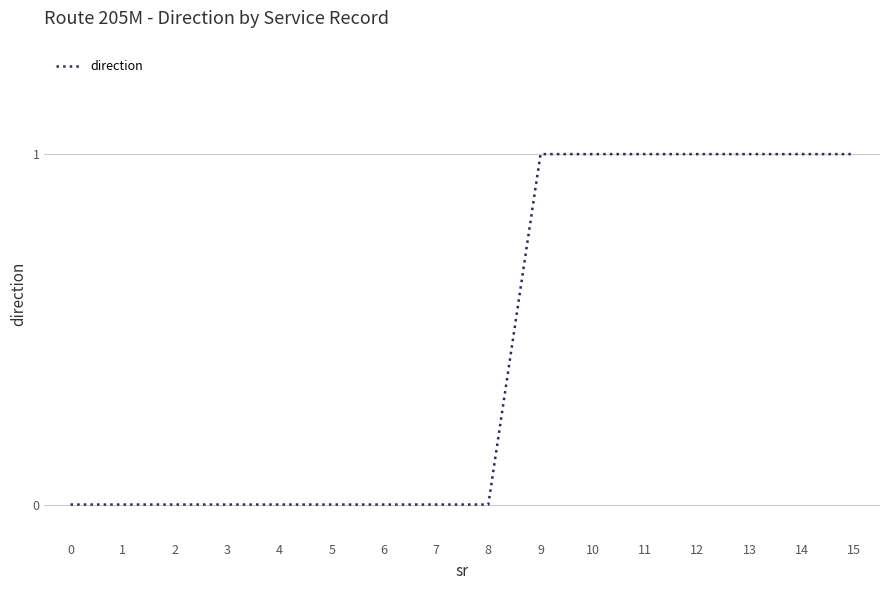

Reading left to right, extract all data points from this chart.

0=0	1=0	2=0	3=0	4=0	5=0	6=0	7=0	8=0	9=1	10=1	11=1	12=1	13=1	14=1	15=1